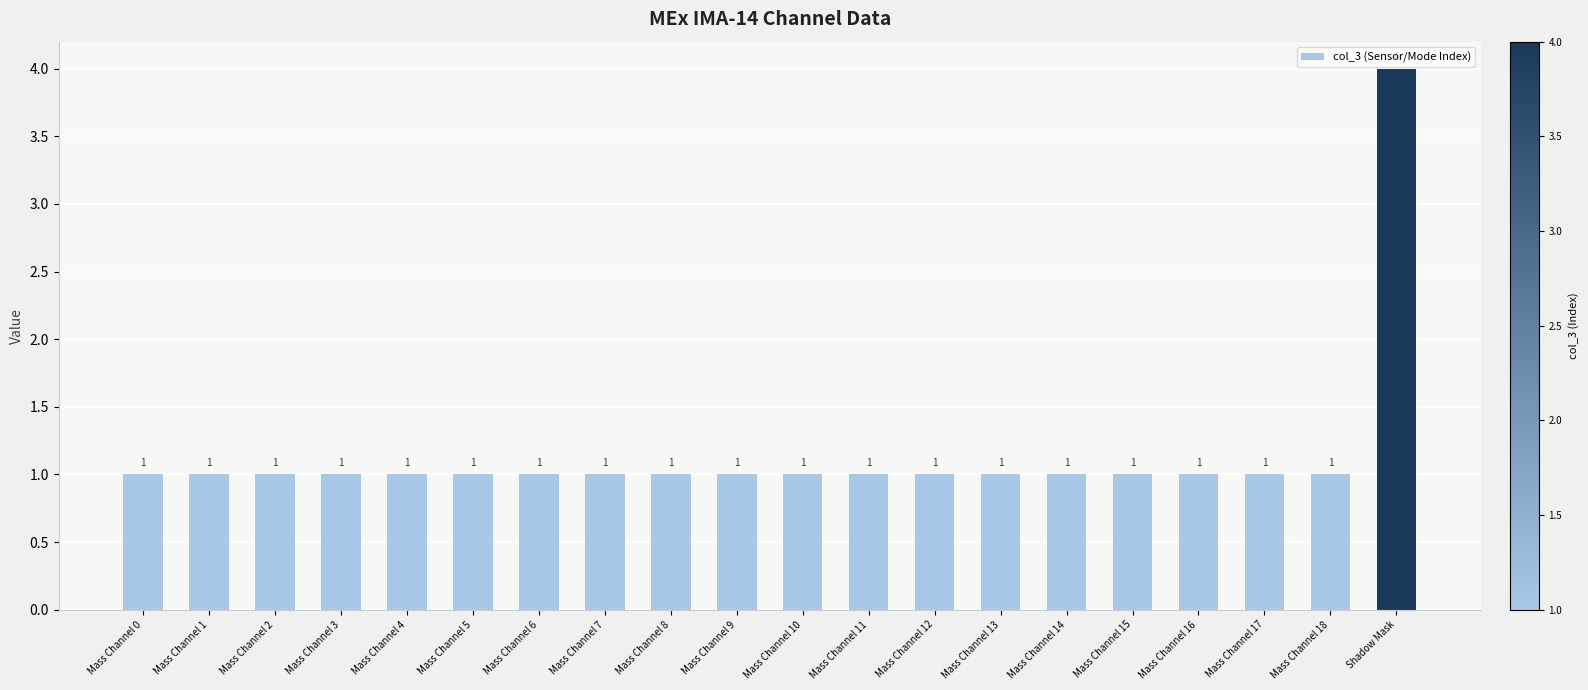

What is the smallest value displayed?

1